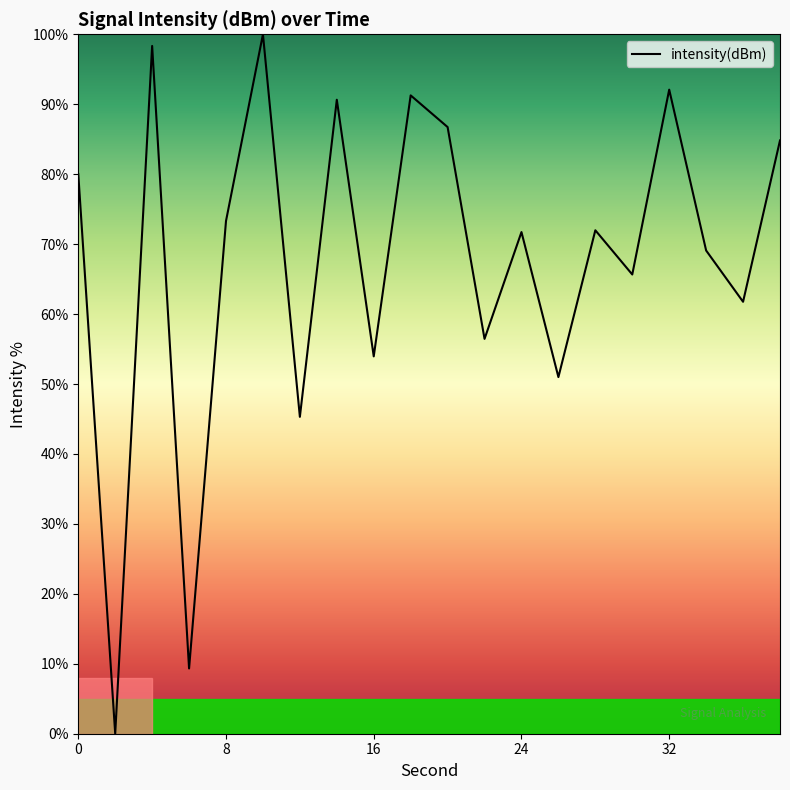

What is the greatest value displayed?

100.0